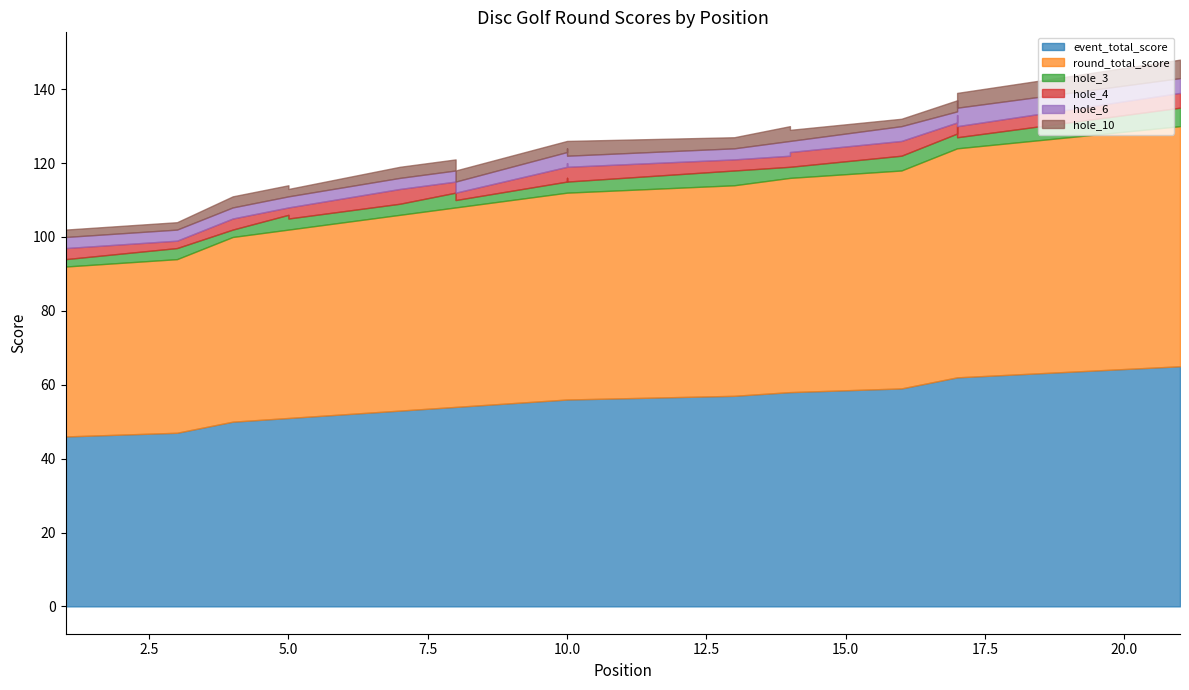

Is it true that hole_4 equals 3 at 17?

True